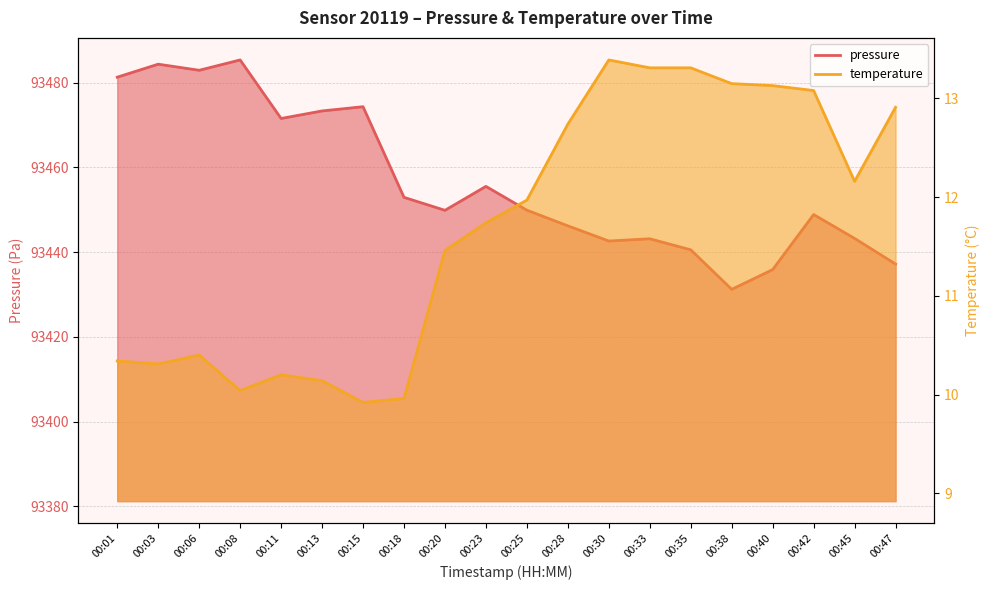

Reading left to right, list all the values displayed in this chart.

pressure: 00:01=93481.3	00:03=93484.4	00:06=93482.9	00:08=93485.4	00:11=93471.6	00:13=93473.3	00:15=93474.3	00:18=93452.9	00:20=93449.9	00:23=93455.5	00:25=93449.9	00:28=93446.2	00:30=93442.6	00:33=93443.2	00:35=93440.6	00:38=93431.2	00:40=93435.9	00:42=93448.9	00:45=93443.2	00:47=93437.2
temperature: 00:01=10.3	00:03=10.3	00:06=10.4	00:08=10.0	00:11=10.2	00:13=10.1	00:15=9.9	00:18=10.0	00:20=11.5	00:23=11.7	00:25=12.0	00:28=12.7	00:30=13.4	00:33=13.3	00:35=13.3	00:38=13.2	00:40=13.1	00:42=13.1	00:45=12.2	00:47=12.9